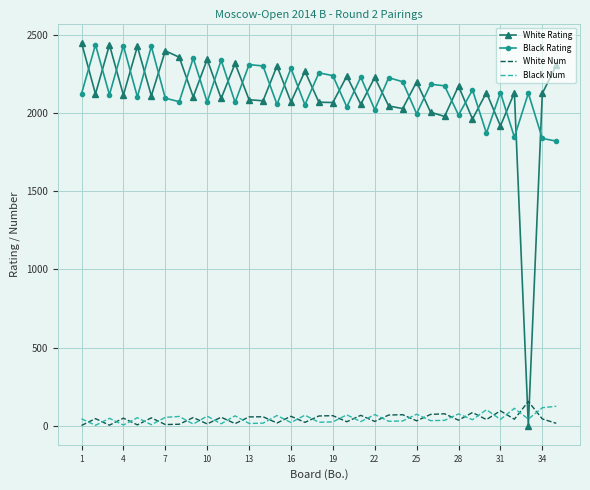

What is the highest value of the White Num series?

155